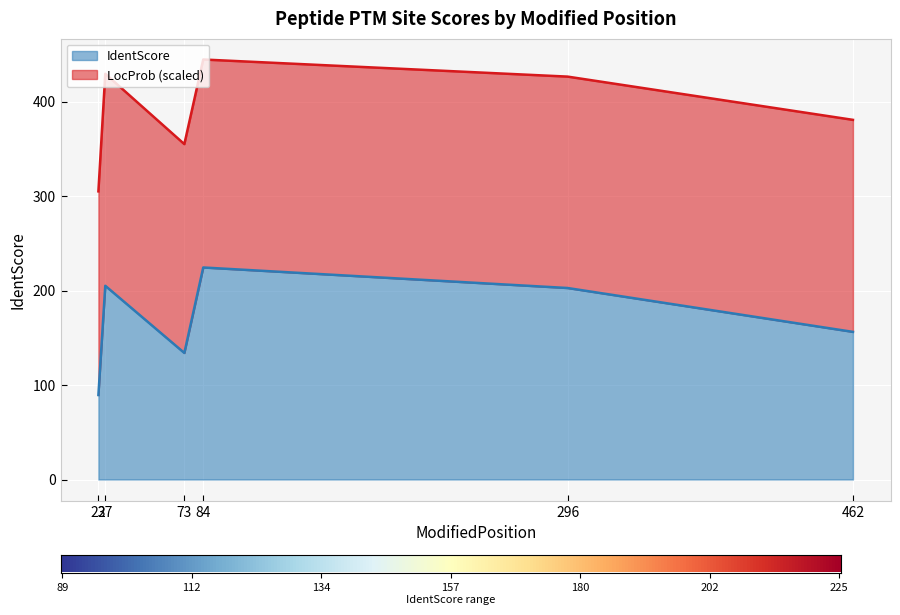

What is the difference between the maximum and minimum values?

135.0